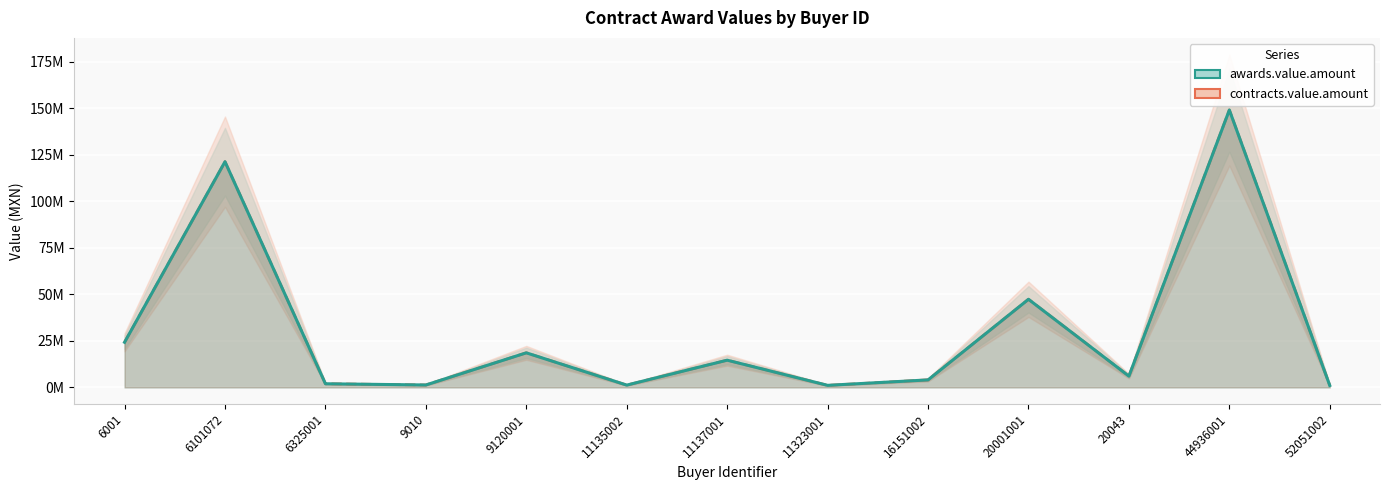

True or false: awards.value.amount and contracts.value.amount cross at least once.

False